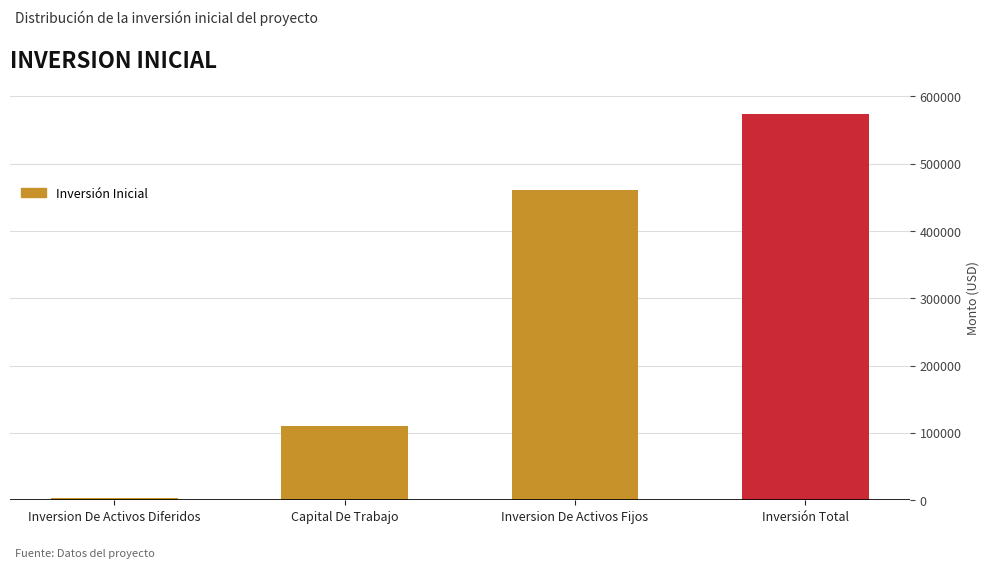

List the labels in order of value, largest first.

Inversión Total, Inversion De Activos Fijos, Capital De Trabajo, Inversion De Activos Diferidos